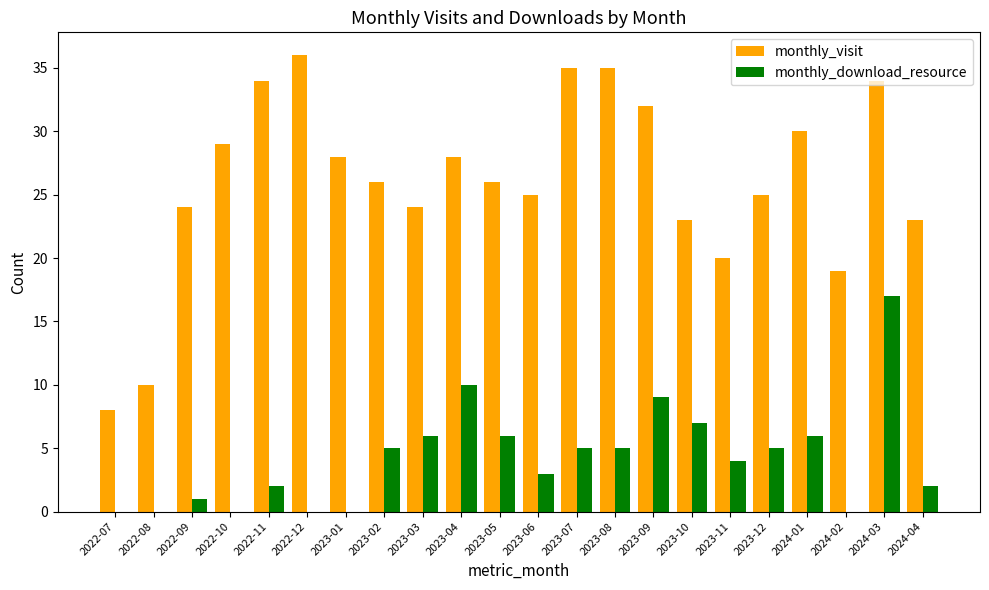

Does the chart contain stacked bars?

No